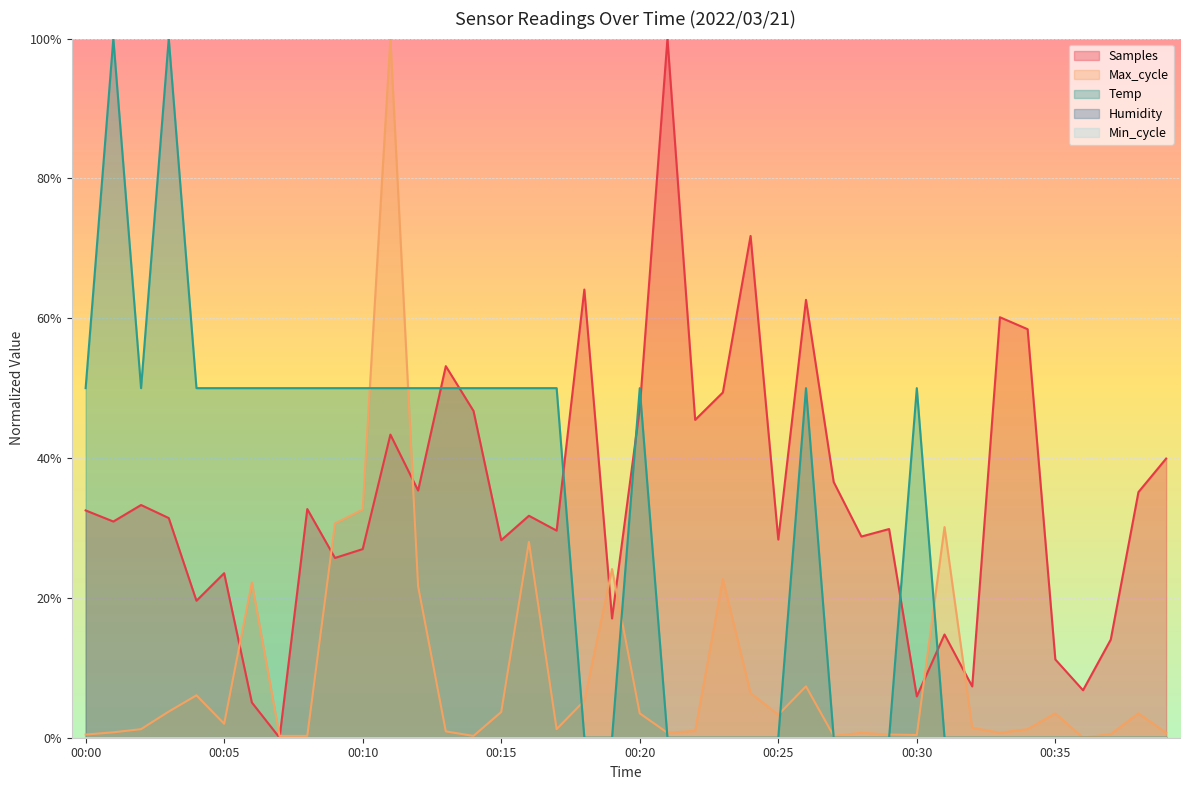

Where is the first local maximum for Max_cycle?

00:04